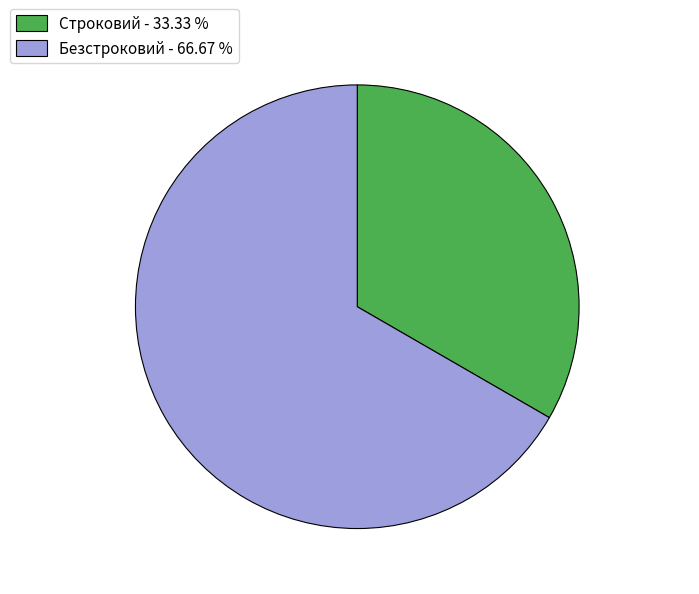

The Безстроковий slice represents 73% of the pie. True or false?

False